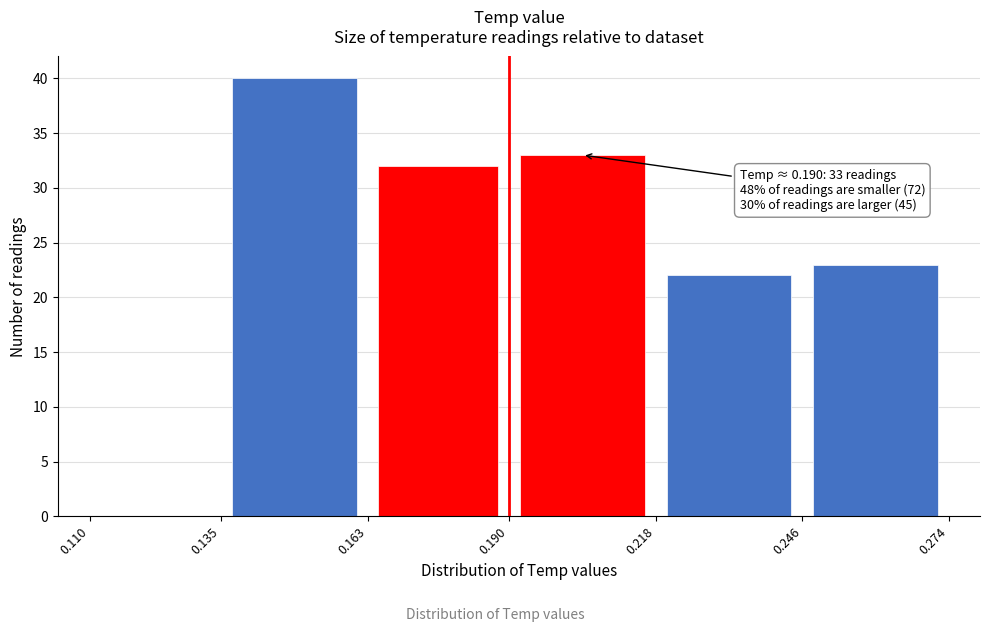

Which range on the x-axis has the tallest bar?

0.135 to 0.163